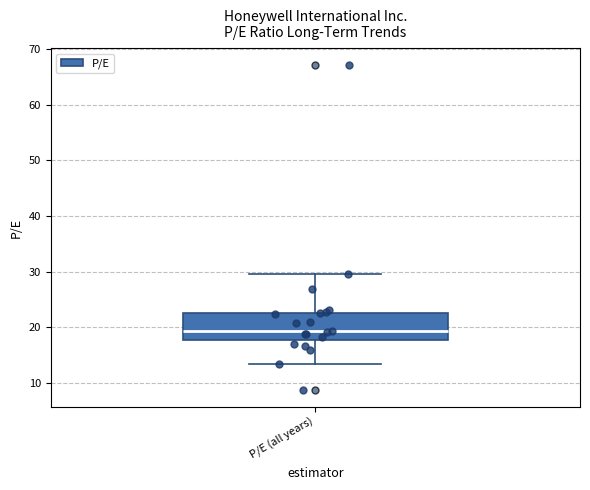

Read this box plot against the y-axis: the position of the median line, the range covered by the box, and the ends of both whiskers. The values are not printed on the chart, so give them approximately, as read against the axis.

median 19, box 18 to 23, whiskers 13 to 30